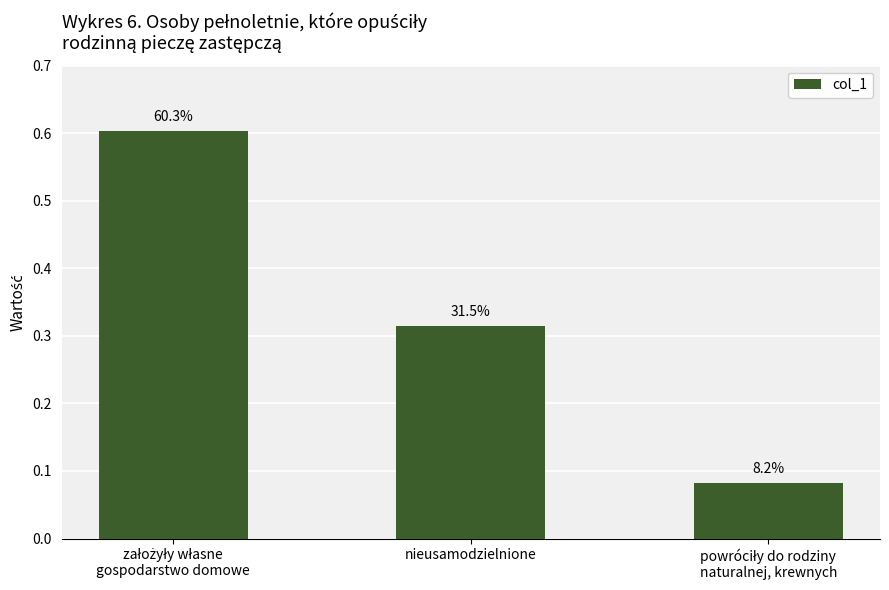

What is the label of the 2nd bar from the left?

nieusamodzielnione